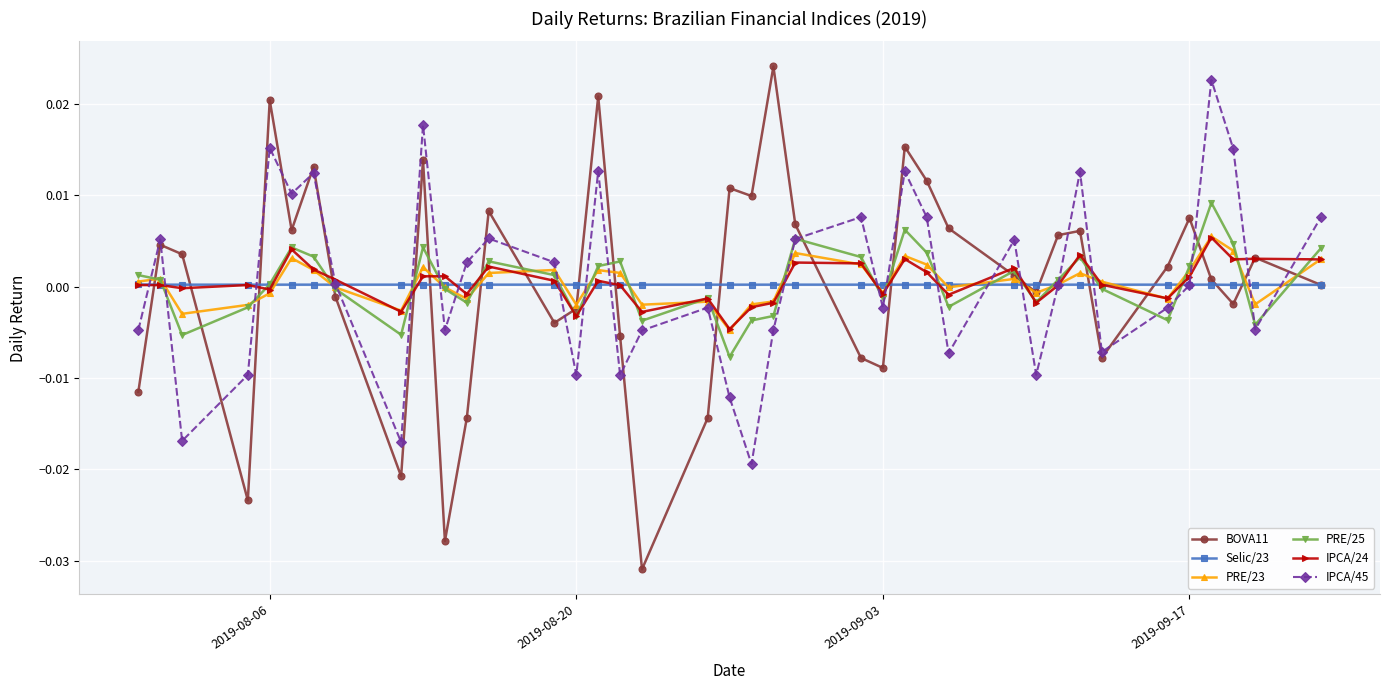

True or false: Selic/23 has more than 2 points higher than both neighbors.

True